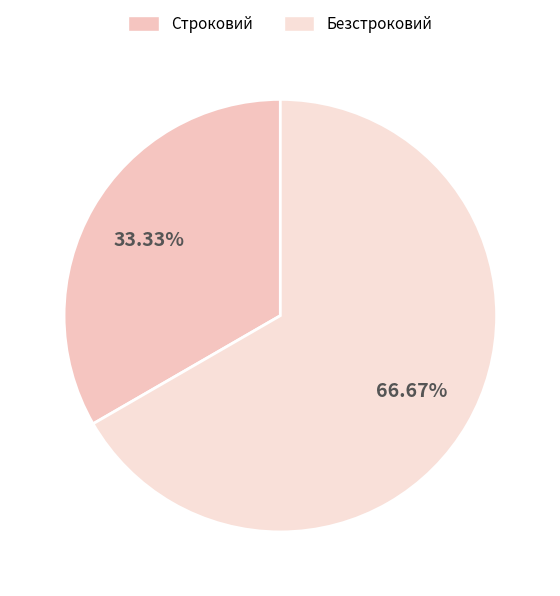

Is it true that Безстроковий is 67% of the pie?

True